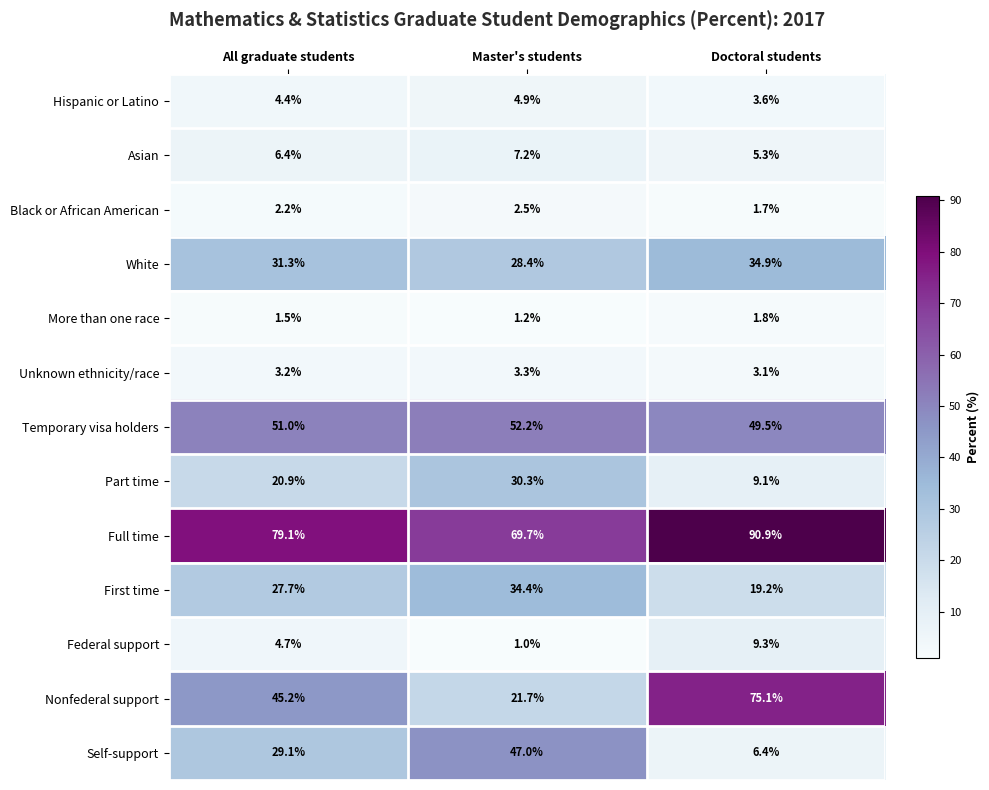

What is the total value across all series at Master's students?

303.8